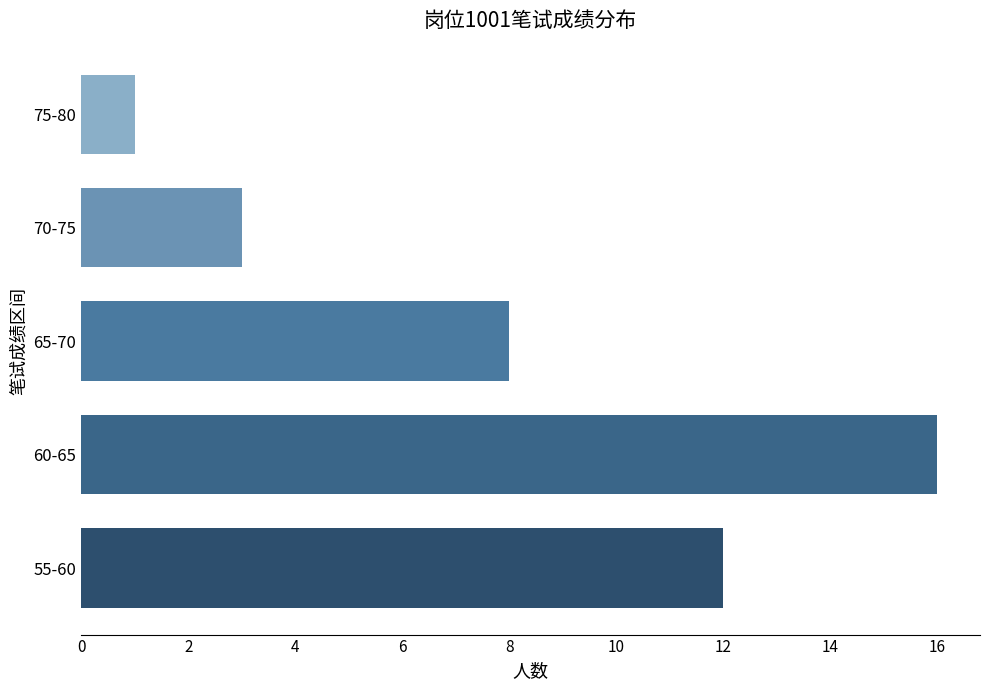

What is the difference between the maximum and minimum values?

15